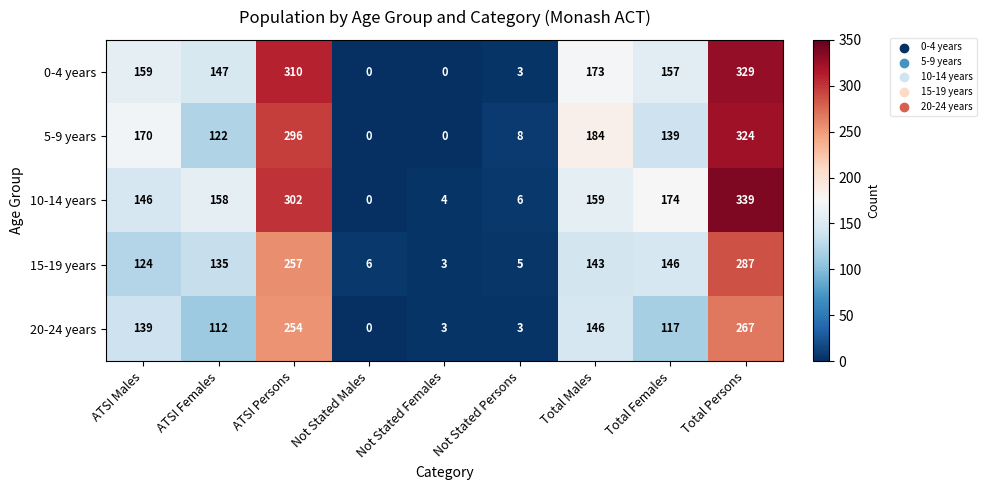

Read the 5-9 years value at Total Females.

139